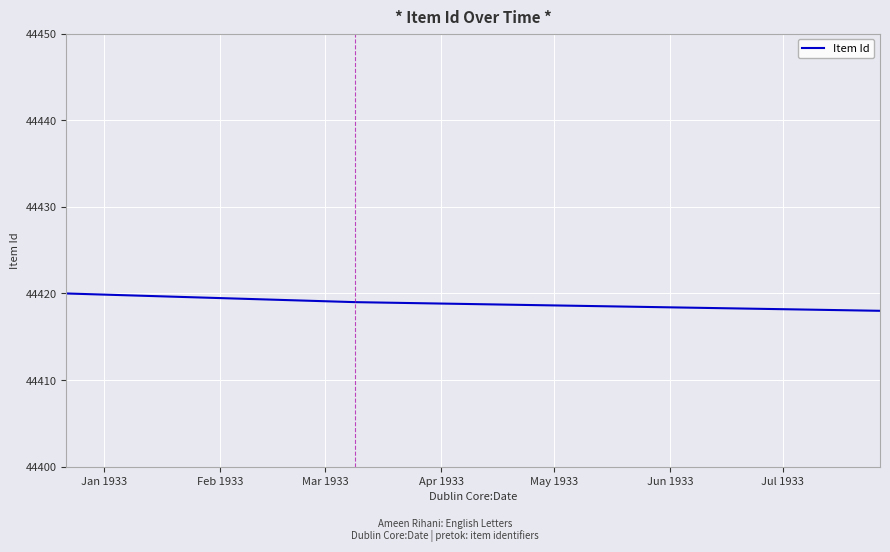

What is the average value?

44419